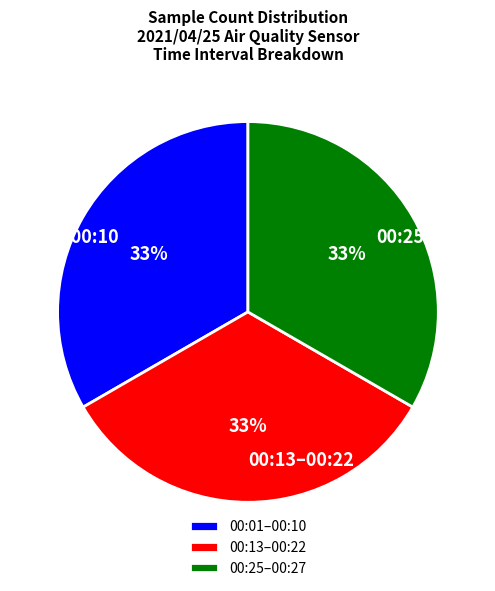

True or false: 00:01–00:10 accounts for 44% of the total.

False